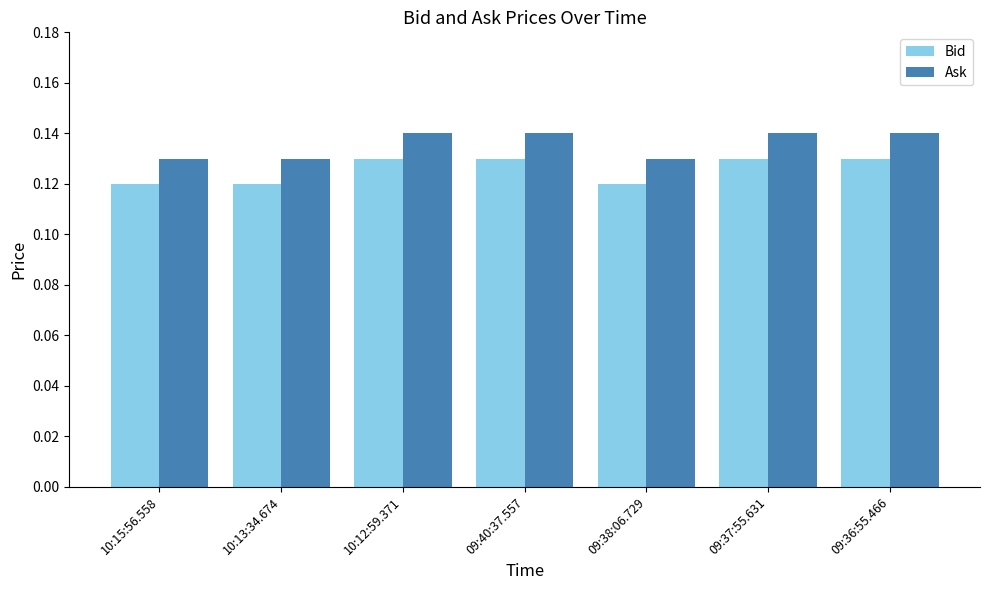

How many Ask values are between 0 and 1?

7